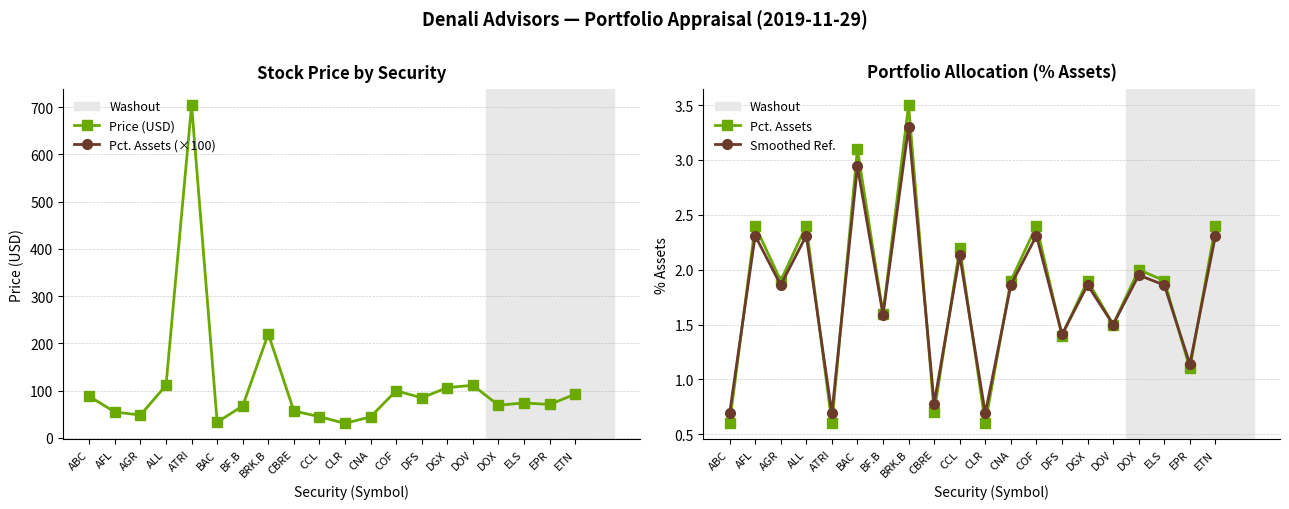

What is the average value of the Pct. Assets series?

1.8